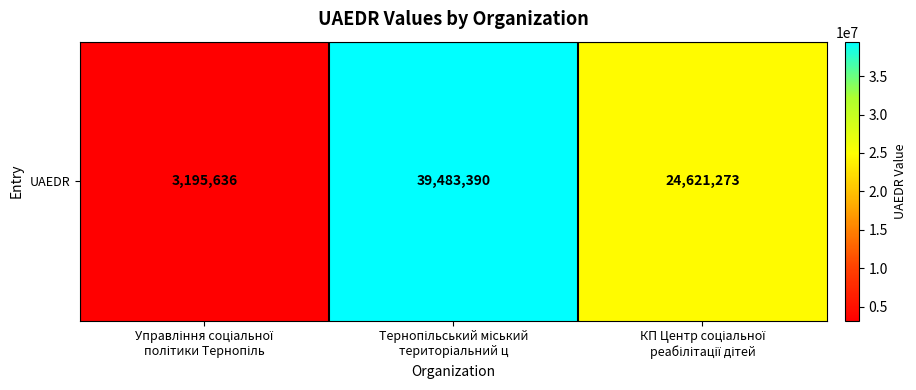

At which label is the value closest to 21339513?

КП Центр соціальної
реабілітації дітей